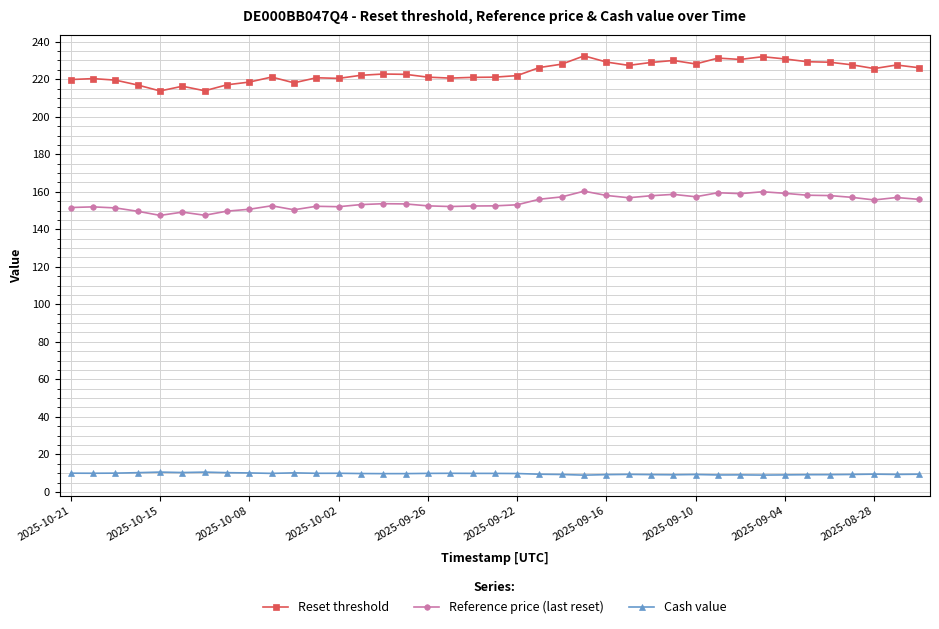

Rank the series by their average value, from highest to lowest.

Reset threshold, Reference price (last reset), Cash value